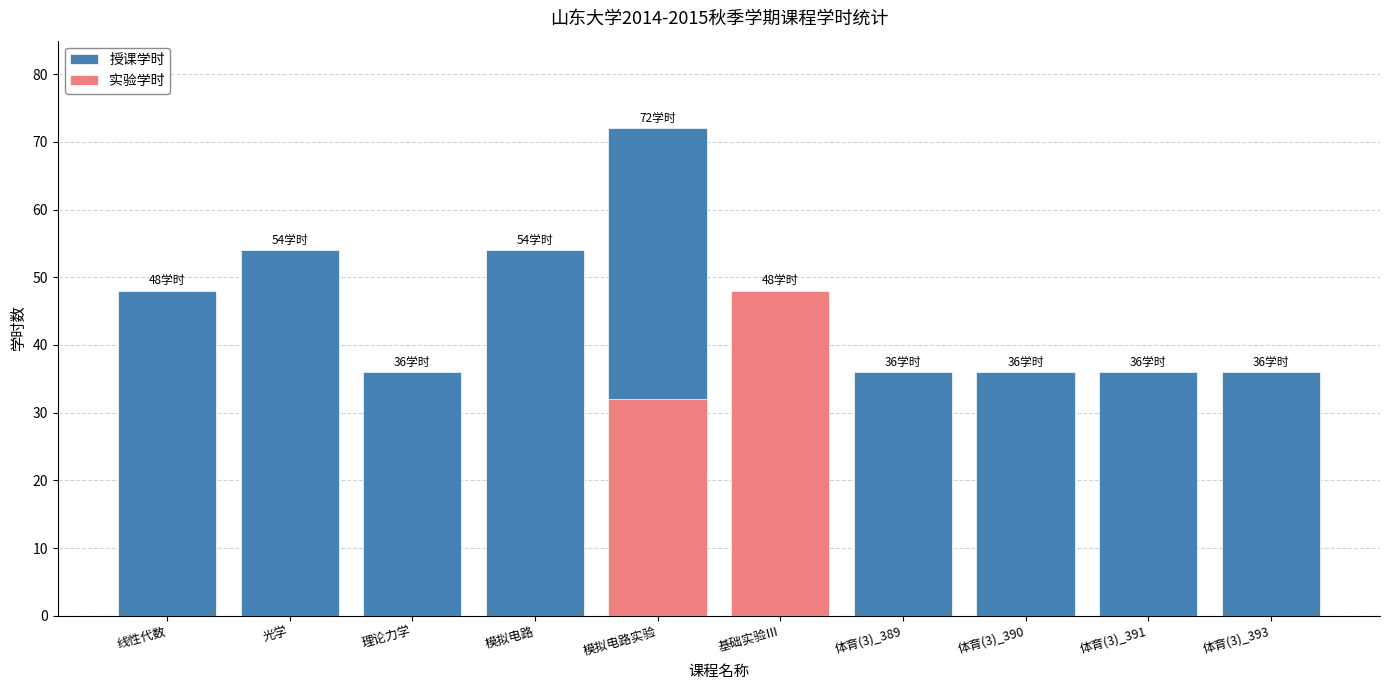

List the series in order of their peak value, lowest first.

实验学时, 授课学时